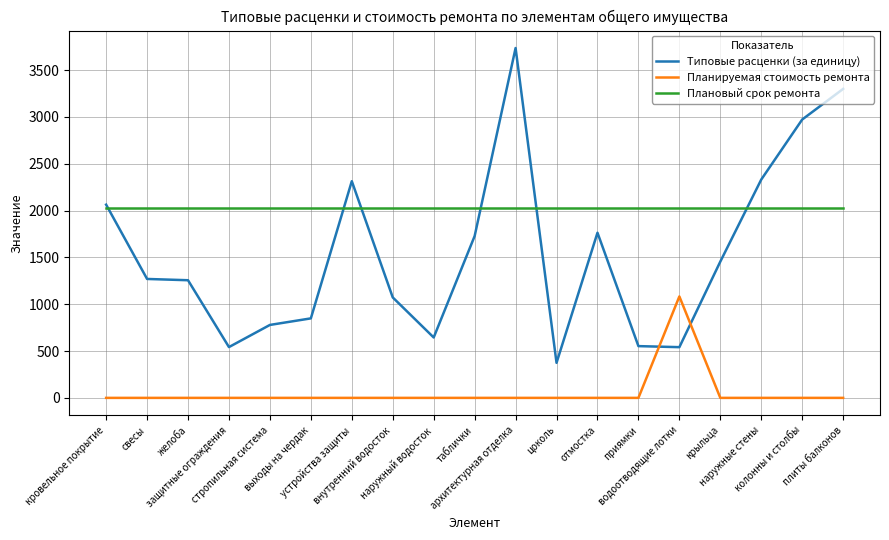

At отмостка, list the series in order from smallest to largest.

Планируемая стоимость ремонта, Типовые расценки (за единицу), Плановый срок ремонта